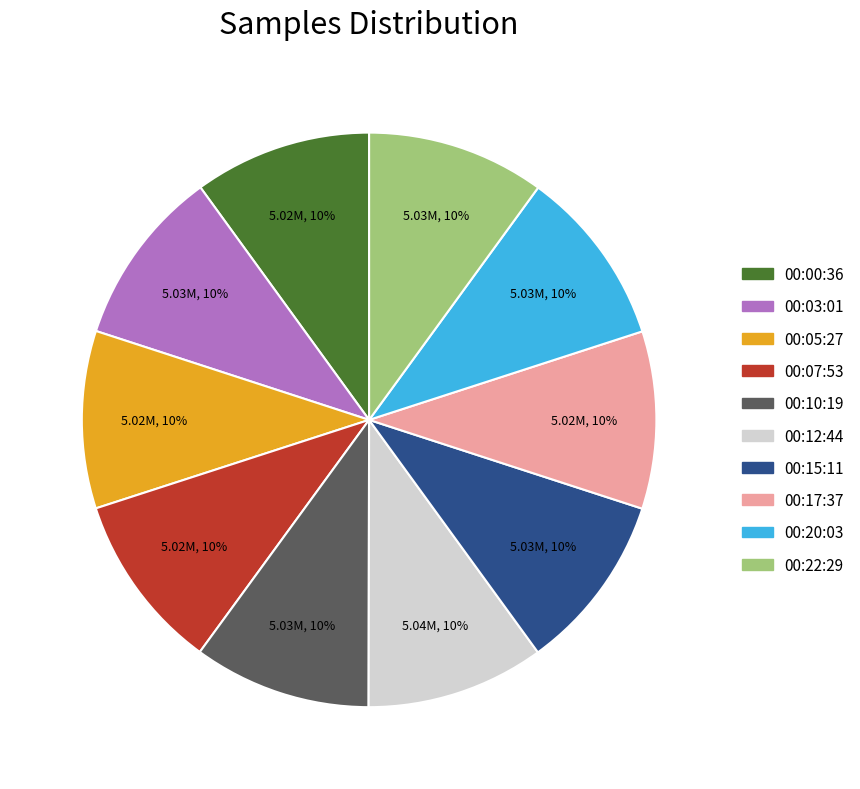

To the nearest percent, what is the average slice percentage?

10%